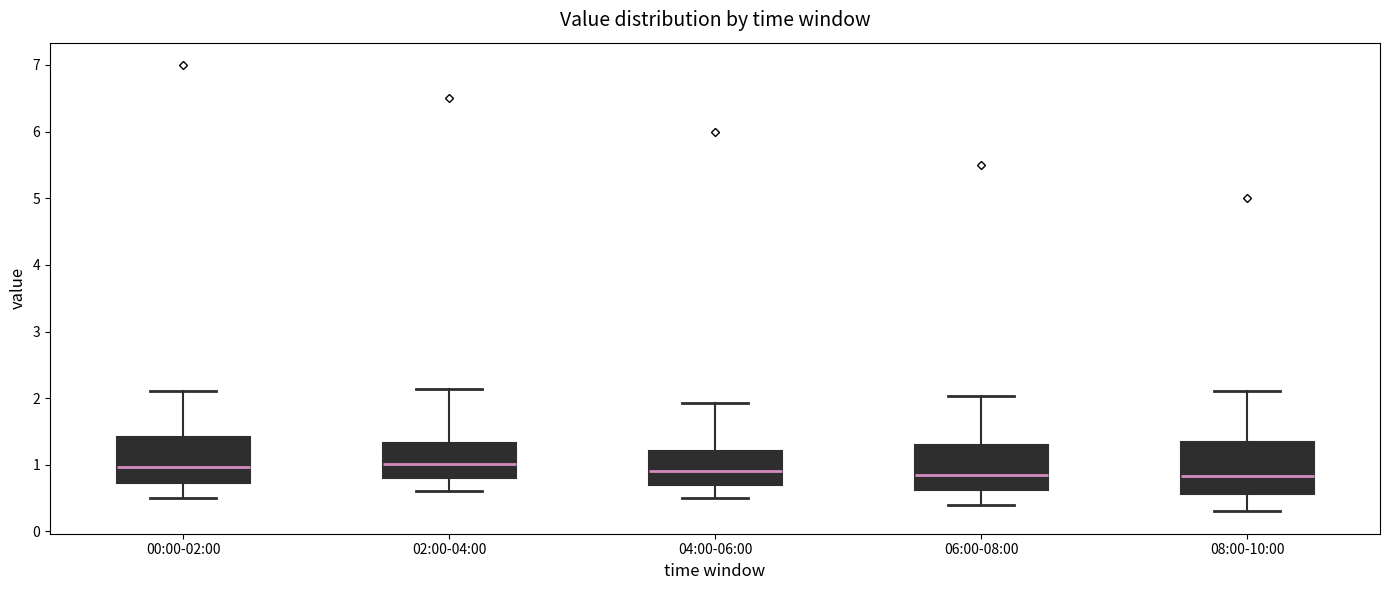

Reading left to right, transcribe this box plot: for each box, give where its median line is, the range the box spans, and where its two whiskers end, as read against the y-axis. The values are not printed on the chart, so give them approximately, as read against the axis.

00:00-02:00: median 1.0, box 0.7 to 1.4, whiskers 0.5 to 2.1
02:00-04:00: median 1.0, box 0.8 to 1.3, whiskers 0.6 to 2.1
04:00-06:00: median 0.9, box 0.7 to 1.2, whiskers 0.5 to 1.9
06:00-08:00: median 0.9, box 0.6 to 1.3, whiskers 0.4 to 2.0
08:00-10:00: median 0.8, box 0.6 to 1.3, whiskers 0.3 to 2.1